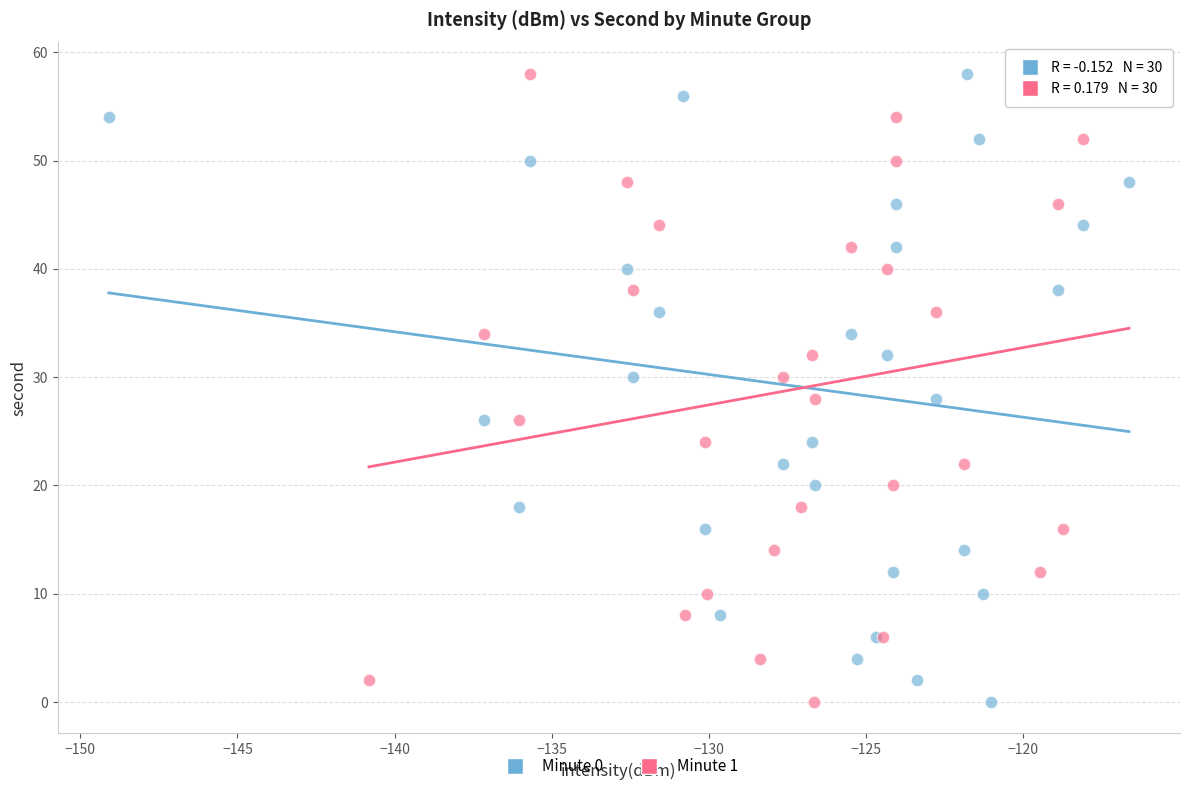

What are all the series names shown in the legend?

Minute 0, Minute 1